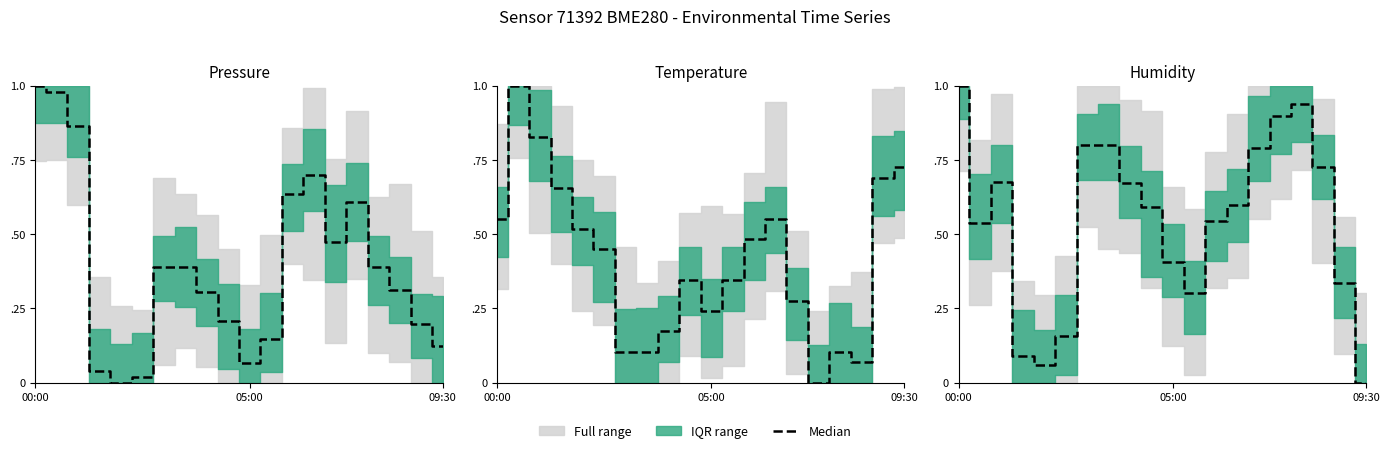

How many lines are shown in the chart?

1